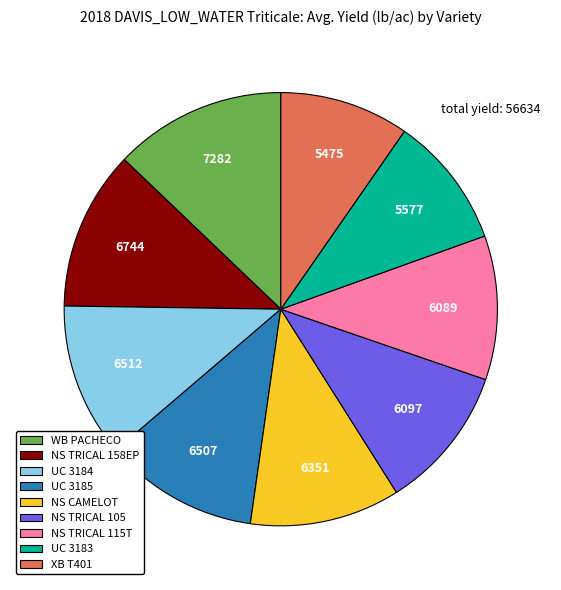

Which has a higher value, NS TRICAL 105 or XB T401?

NS TRICAL 105